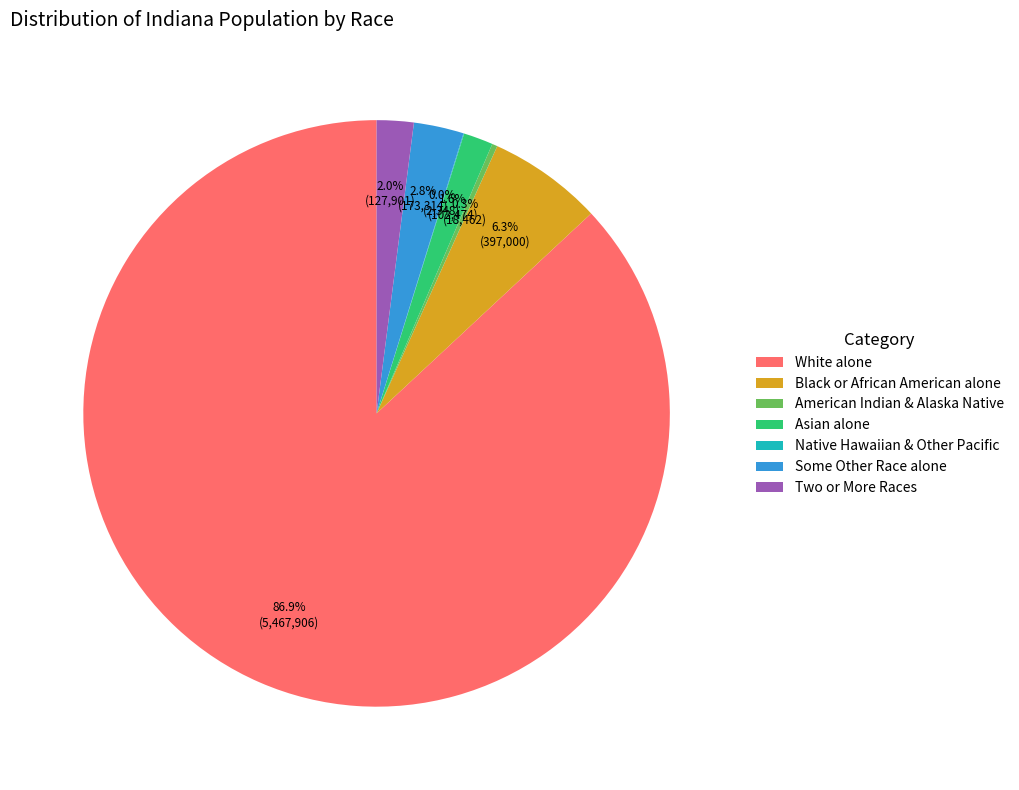

Does Black or African American alone represent more than half of the total?

No